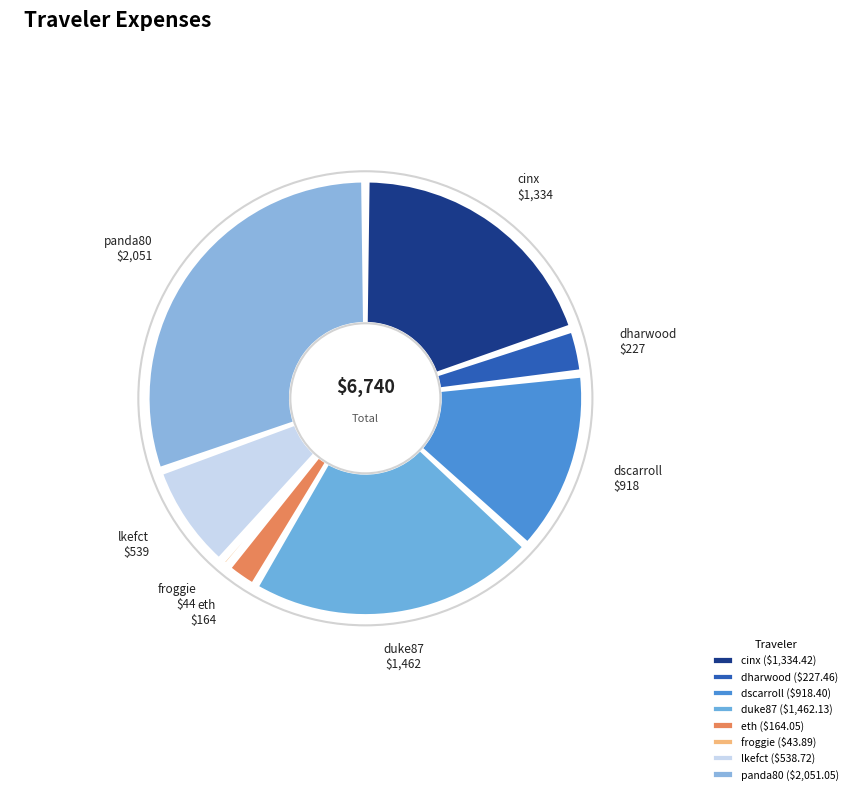

How many slices are in this pie chart?

8